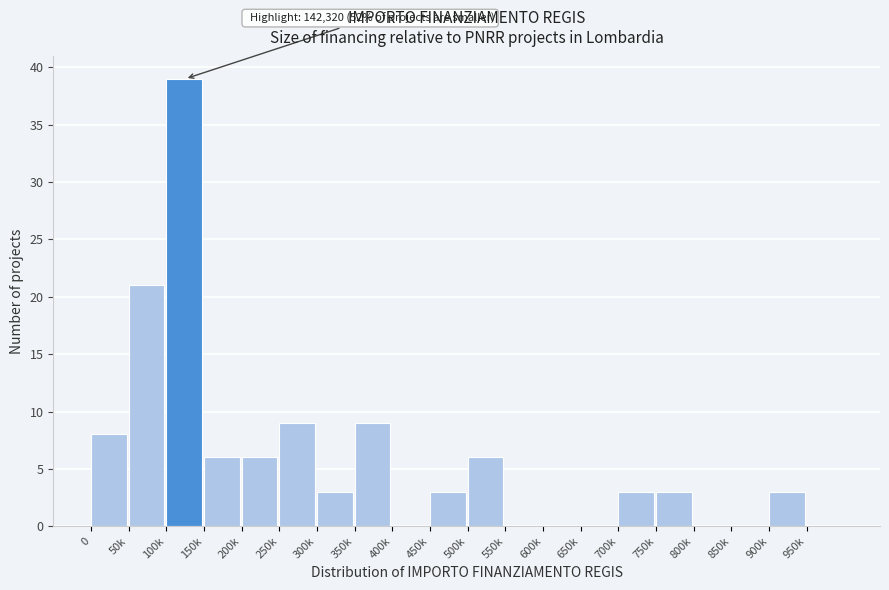

Reading left to right, transcribe all the data shown in this chart.

0=8	50k=21	100k=39	150k=6	200k=6	250k=9	300k=3	350k=9	400k=0	450k=3	500k=6	550k=0	600k=0	650k=0	700k=3	750k=3	800k=0	850k=0	900k=3	950k=0